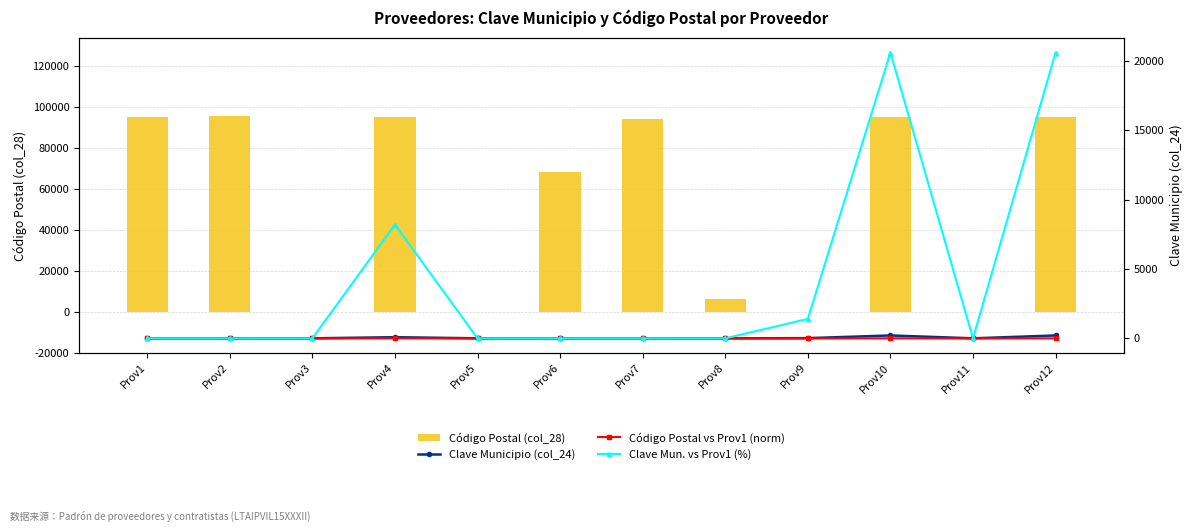

True or false: Código Postal vs Prov1 (norm) has a value of -5.9 at Prov3.

False